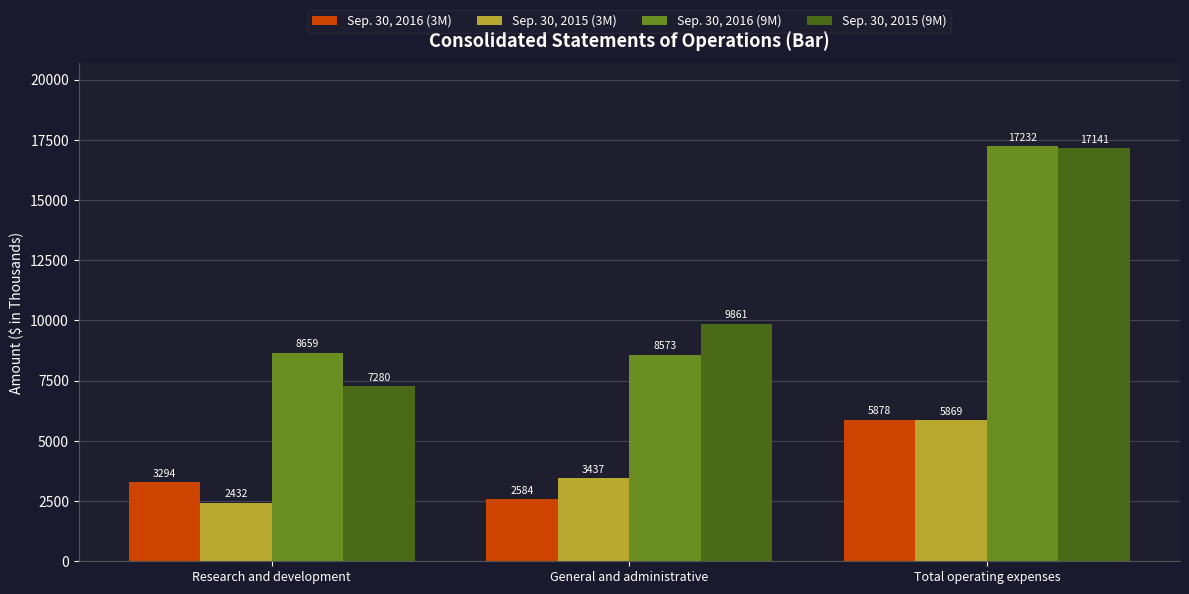

Which series has the largest total across all categories?

Sep. 30, 2016 (9M)